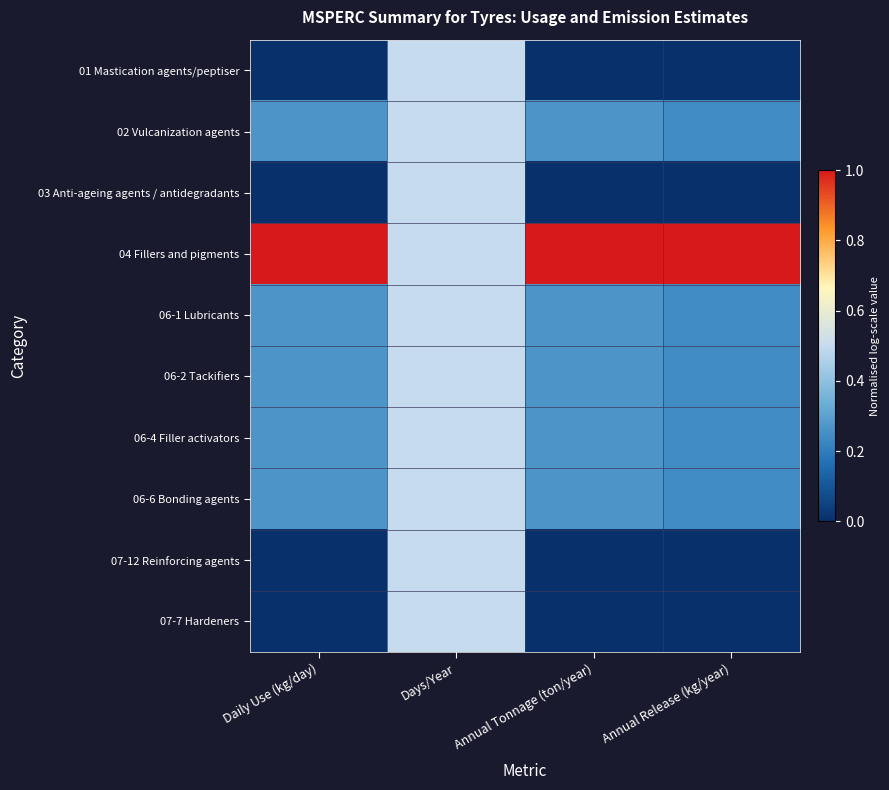

At which category does the chart reach its peak across all series?

Daily Use (kg/day)